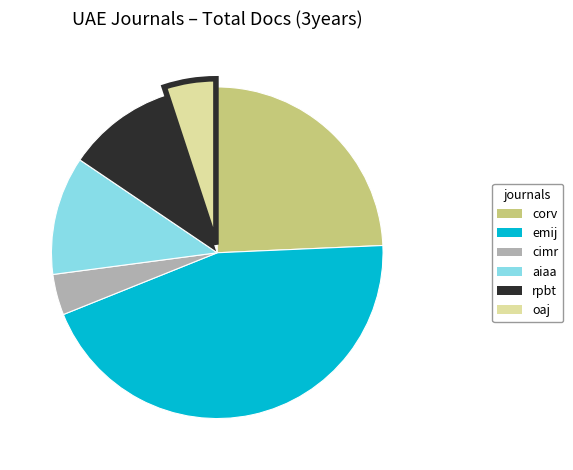

Does any single category account for the majority?

No